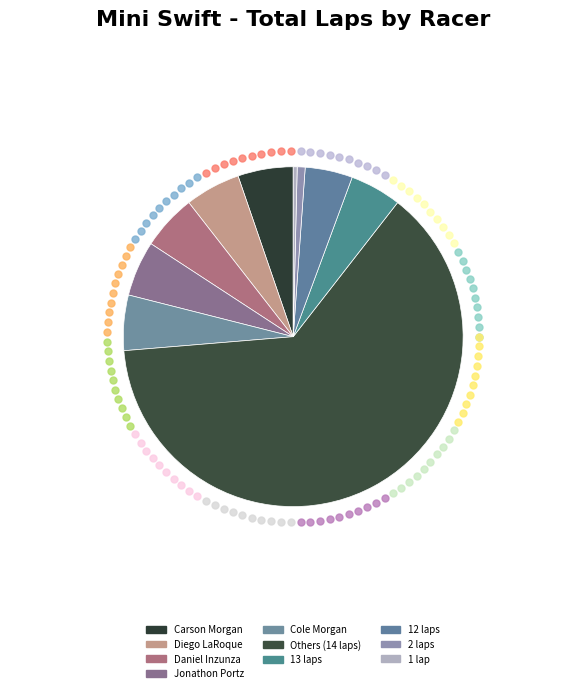

Is there any slice that represents more than half of the pie?

Yes